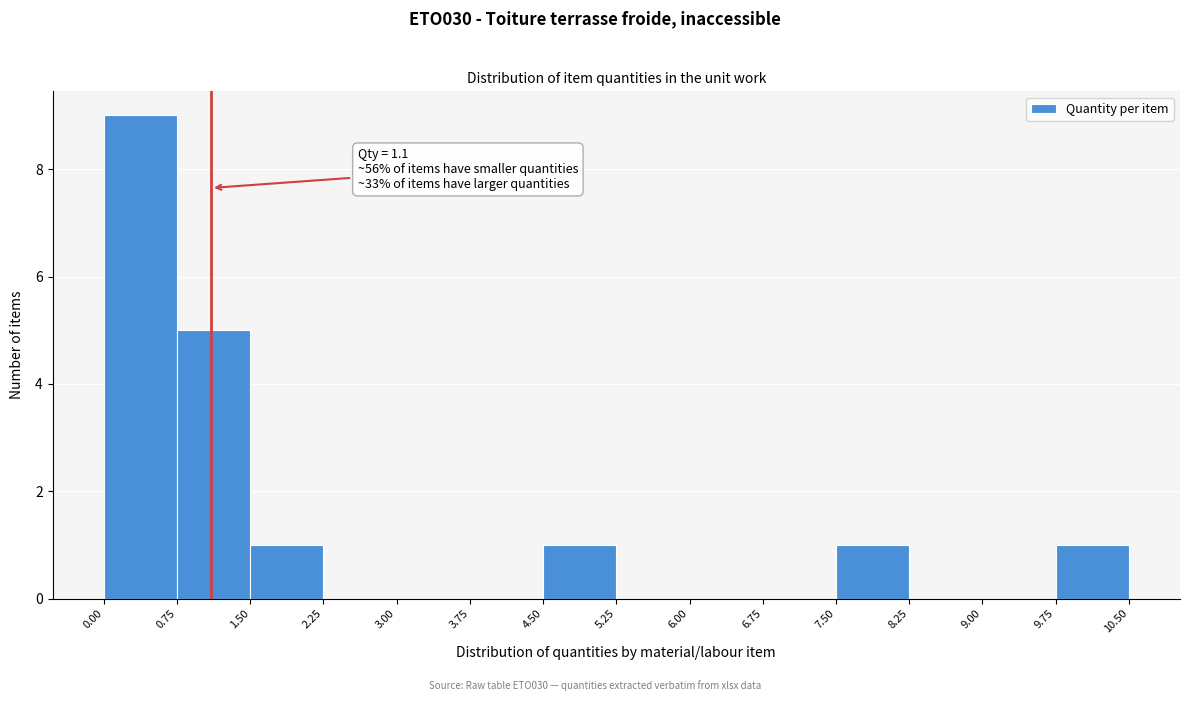

Over which range of the x-axis is the bar tallest?

0.00 to 0.75